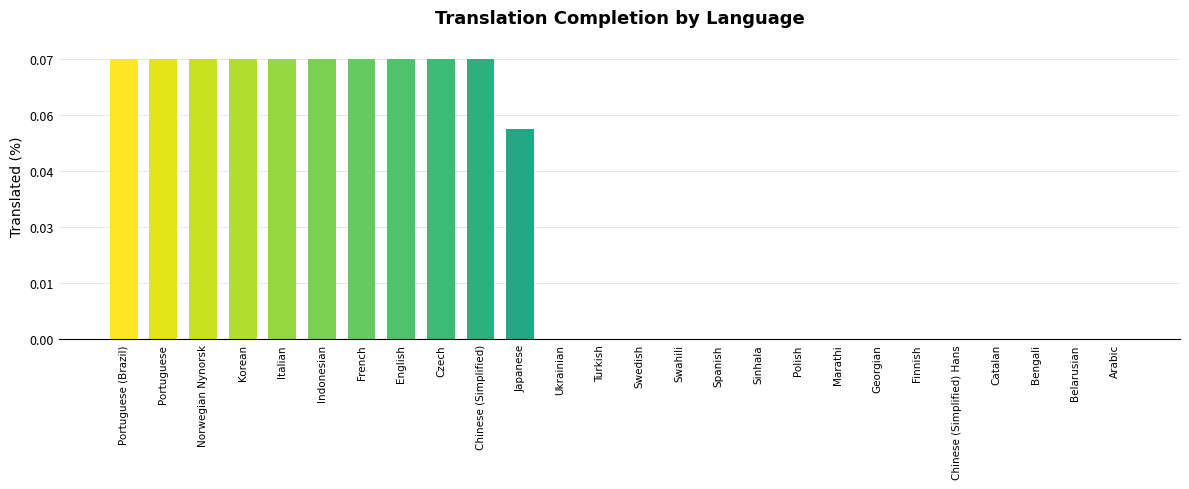

Rank the categories by value from lowest to highest.

Ukrainian, Turkish, Swedish, Swahili, Spanish, Sinhala, Polish, Marathi, Georgian, Finnish, Chinese (Simplified) Hans, Catalan, Bengali, Belarusian, Arabic, Japanese, Portuguese (Brazil), Portuguese, Norwegian Nynorsk, Korean, Italian, Indonesian, French, English, Czech, Chinese (Simplified)